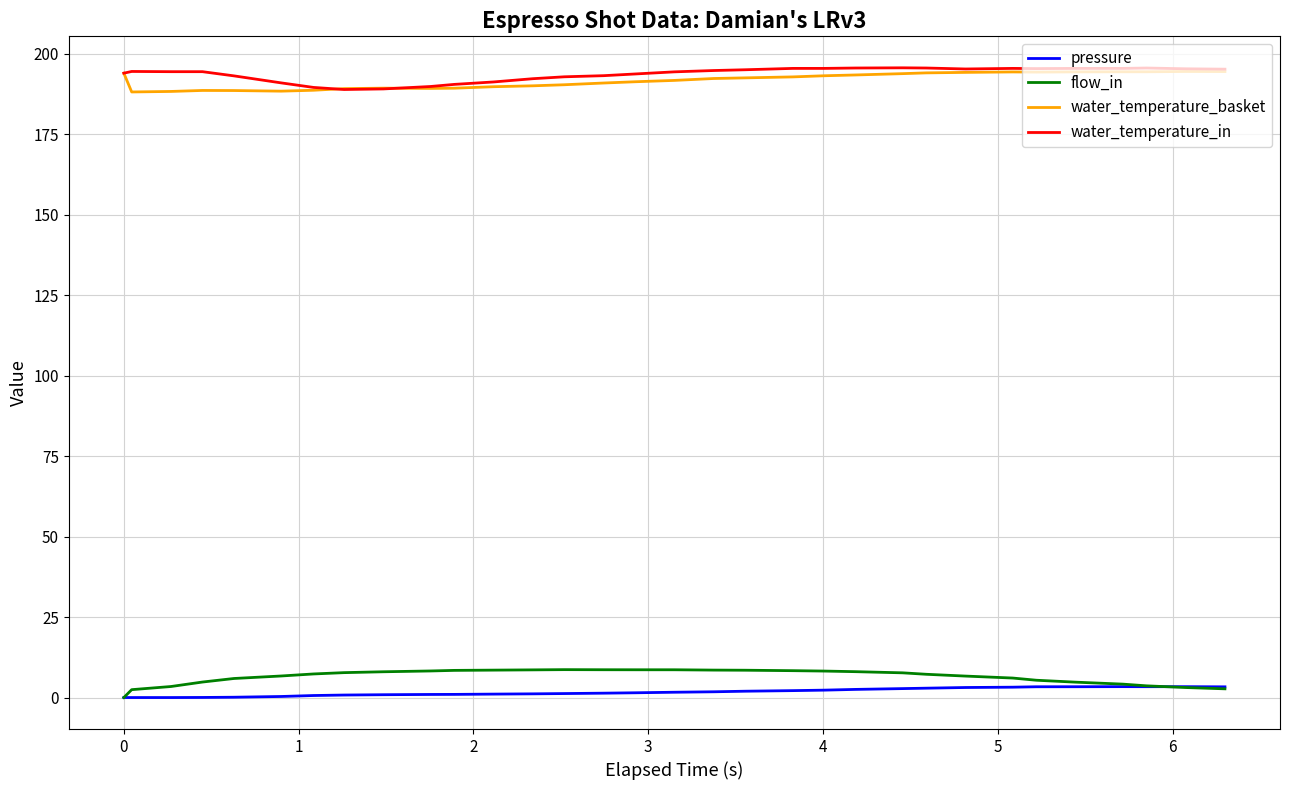

True or false: pressure and water_temperature_in intersect in this chart.

False